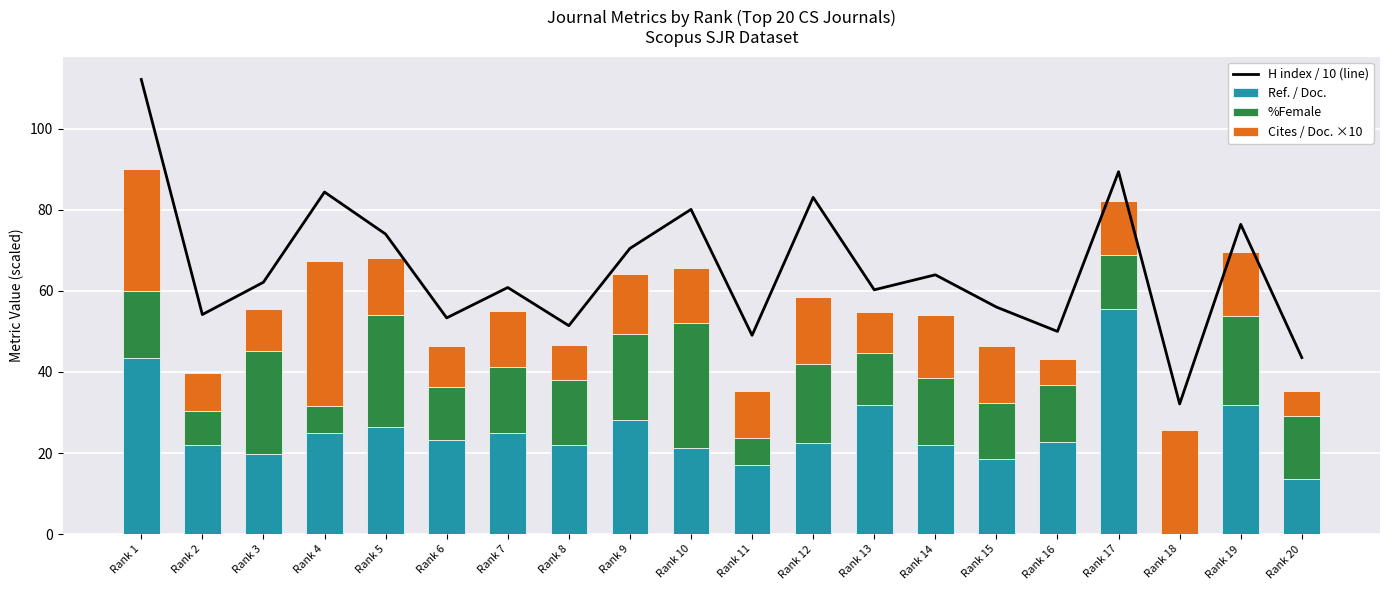

Rank the series by their maximum value, from lowest to highest.

%Female, Cites / Doc. ×10, Ref. / Doc., H index / 10 (line)